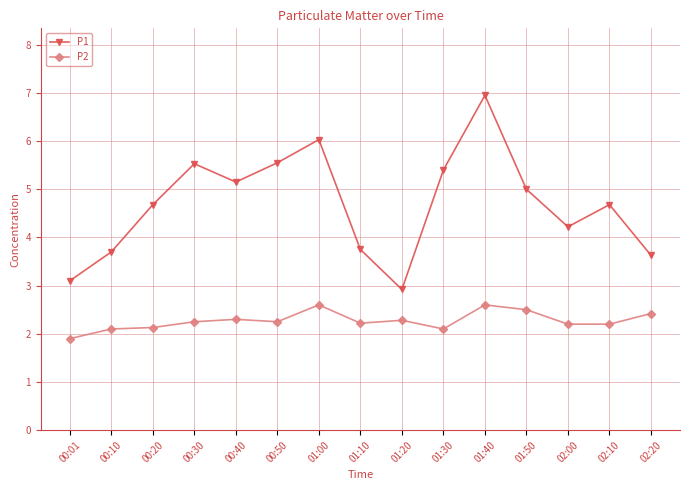

Where is the first local maximum for P1?

00:30